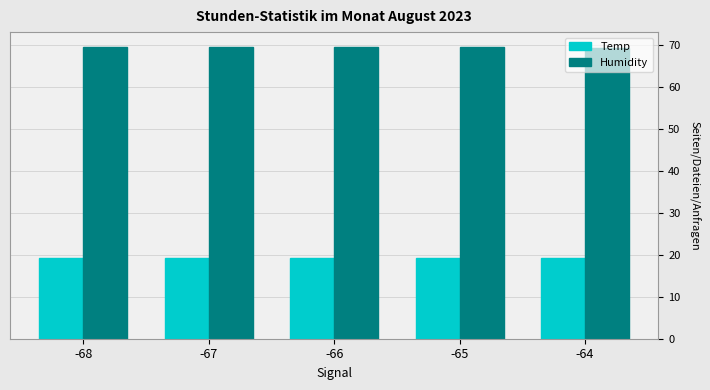

What is the difference between the highest and lowest values at -64?

50.1